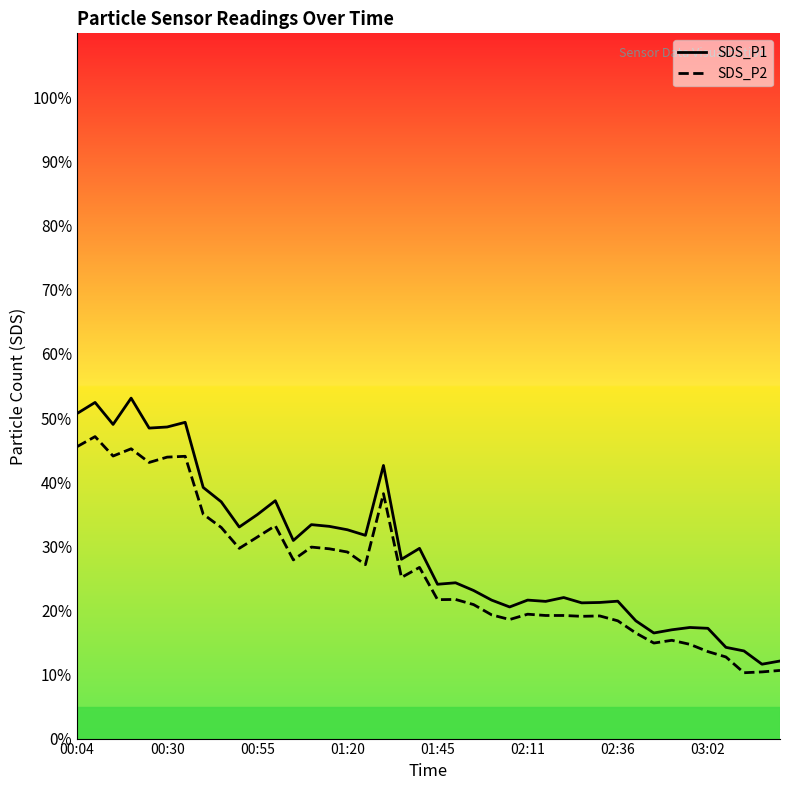

How many distinct data groups are displayed?

2